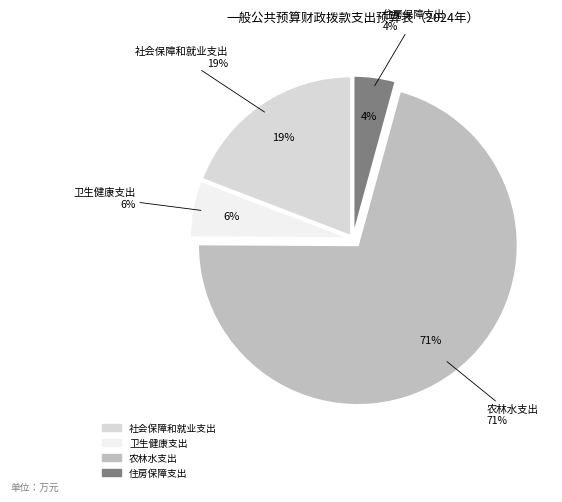

The 社会保障和就业支出 slice represents 7% of the pie. True or false?

False